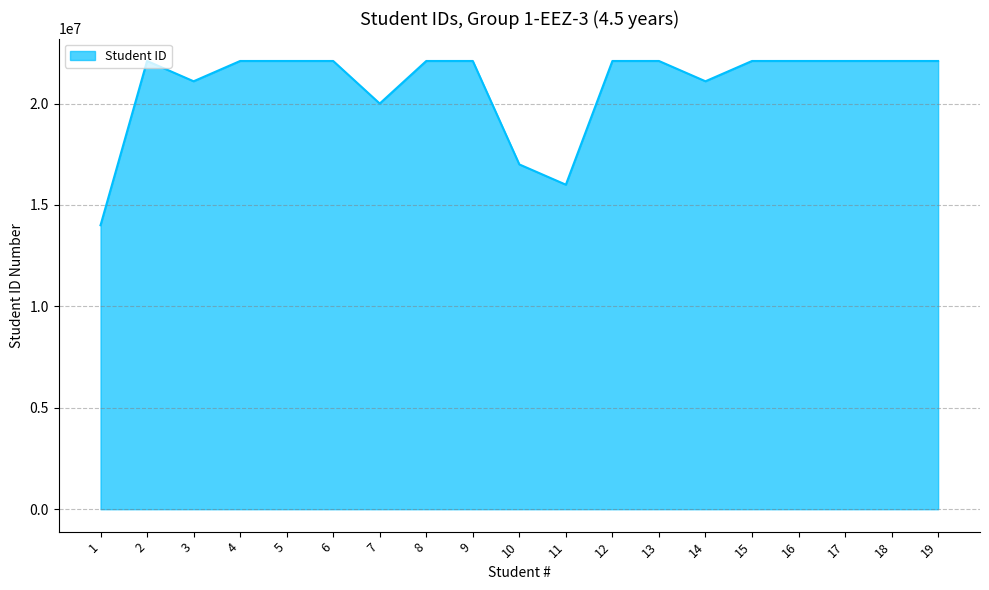

Where is the first local minimum?

3